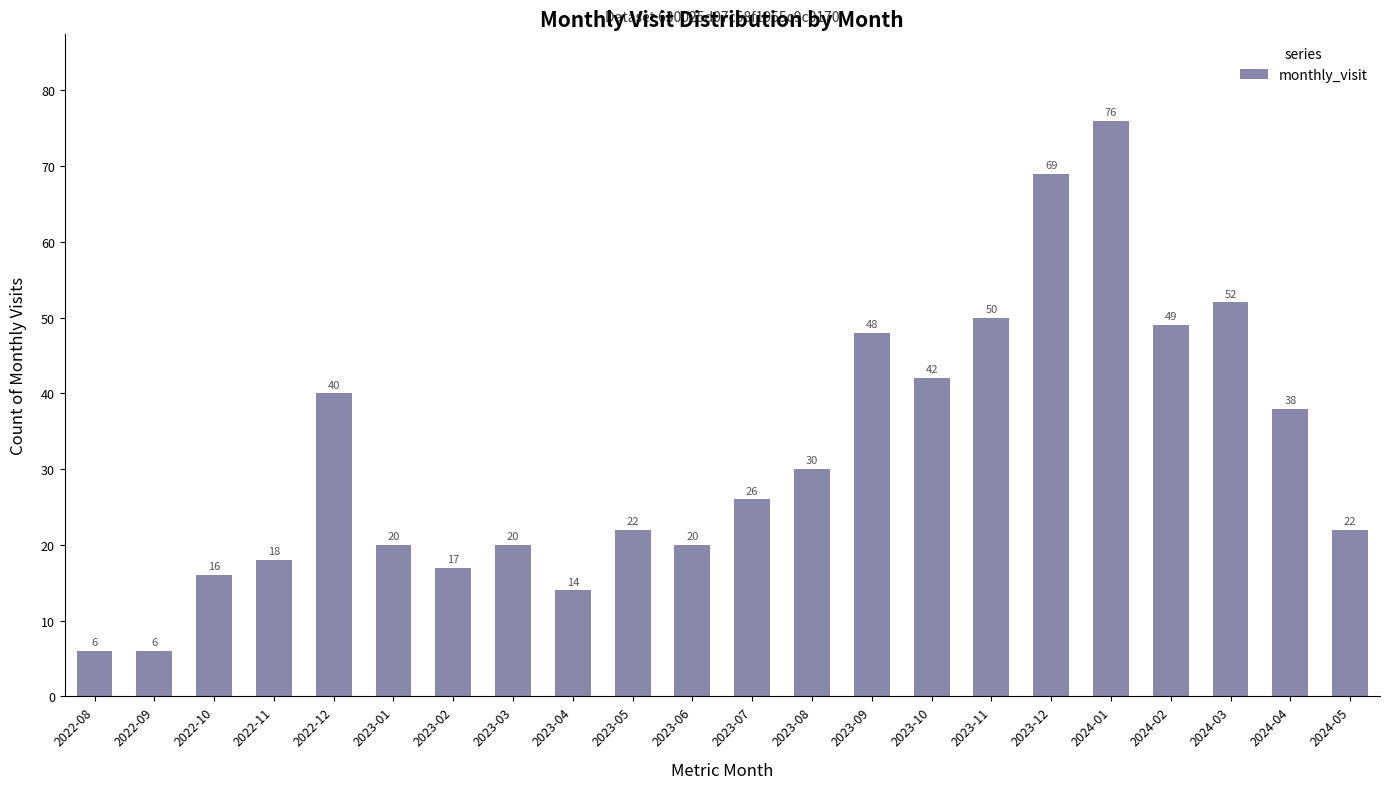

Reading left to right, transcribe all the data shown in this chart.

2022-08=6	2022-09=6	2022-10=16	2022-11=18	2022-12=40	2023-01=20	2023-02=17	2023-03=20	2023-04=14	2023-05=22	2023-06=20	2023-07=26	2023-08=30	2023-09=48	2023-10=42	2023-11=50	2023-12=69	2024-01=76	2024-02=49	2024-03=52	2024-04=38	2024-05=22